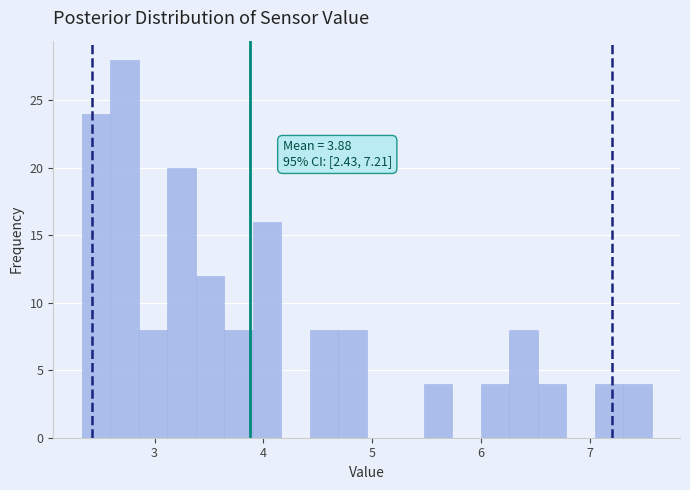

Read against the x-axis, roughly where is the centre of the tallest bar?

2.7